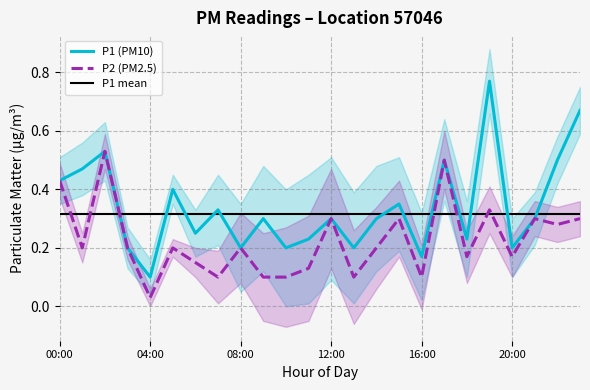

What is the approximate value of P1_std at 11:00?

0.2